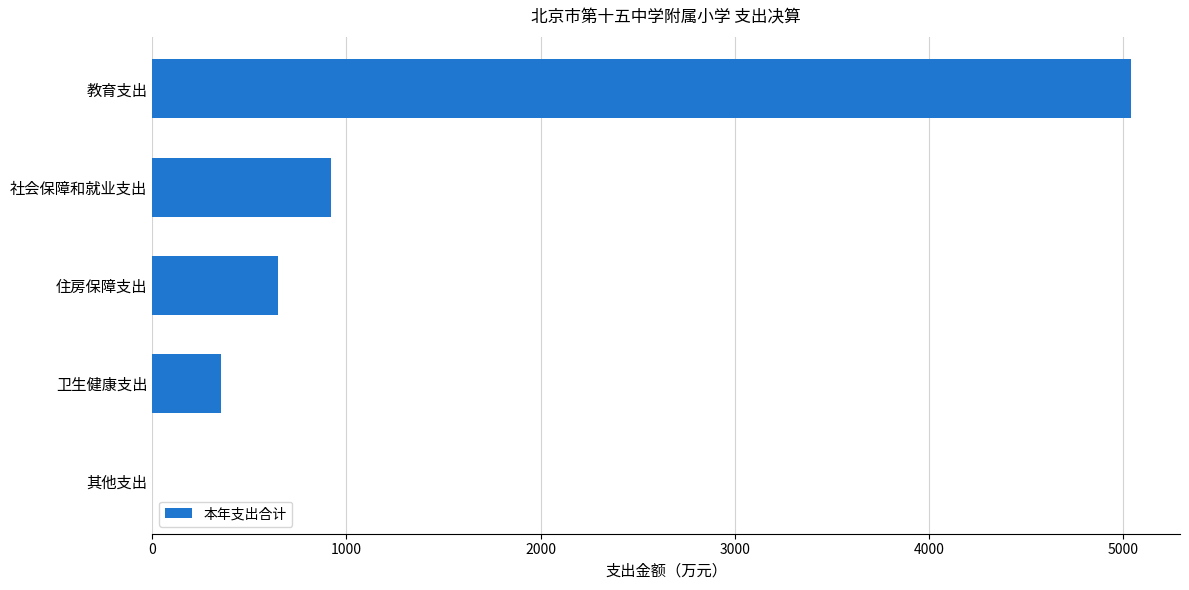

What is the change in value from 卫生健康支出 to 教育支出?

+4685.9